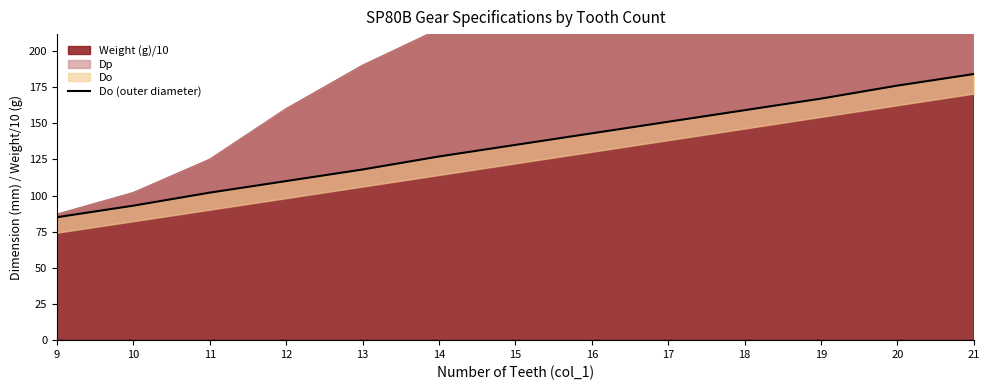

Reading left to right, transcribe all the data shown in this chart.

9=85	10=93	11=102	12=110	13=118	14=127	15=135	16=143	17=151	18=159	19=167	20=176	21=184